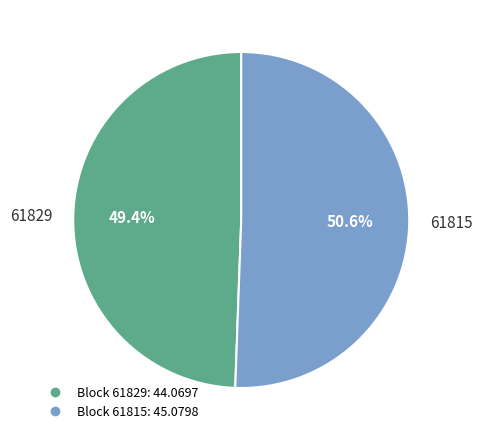

Is there any slice that represents more than half of the pie?

Yes